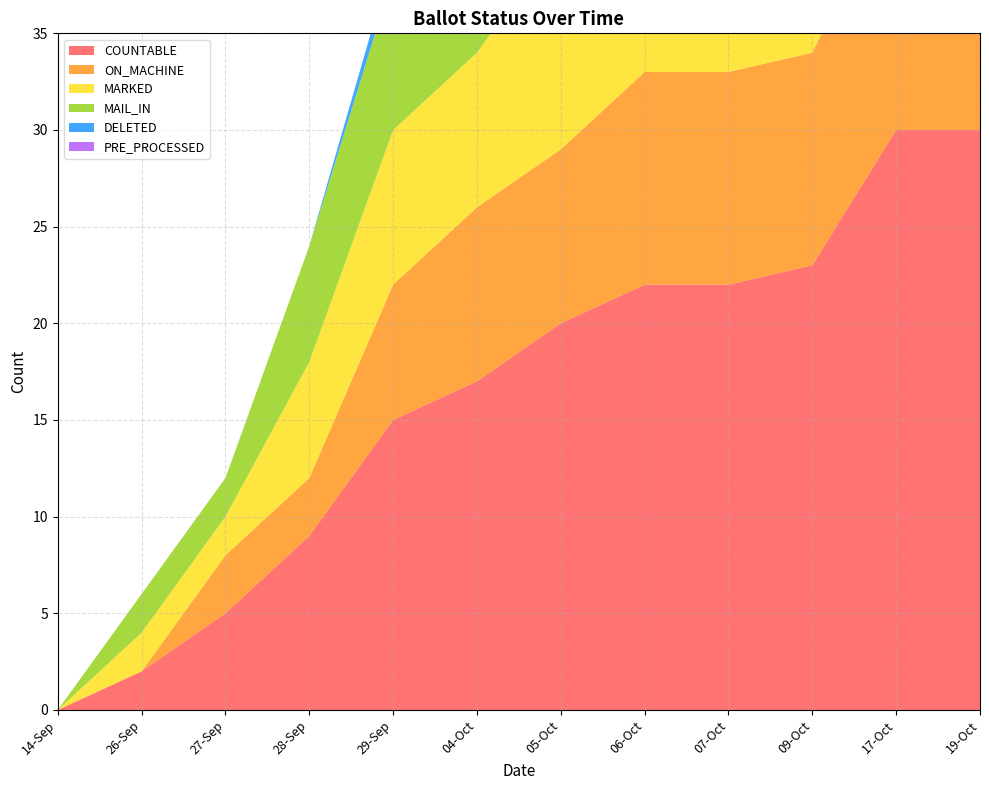

Reading left to right, what are all the values shown in this chart?

COUNTABLE: 0	2	5	9	15	17	20	22	22	23	30	30
ON_MACHINE: 0	0	3	3	7	9	9	11	11	11	13	13
MARKED: 0	2	2	6	8	8	11	11	11	12	17	17
MAIL_IN: 0	2	2	6	8	8	11	11	11	12	17	17
DELETED: 0	0	0	0	1	1	1	1	1	1	1	1
PRE_PROCESSED: 0	0	0	0	0	0	0	0	0	0	0	0